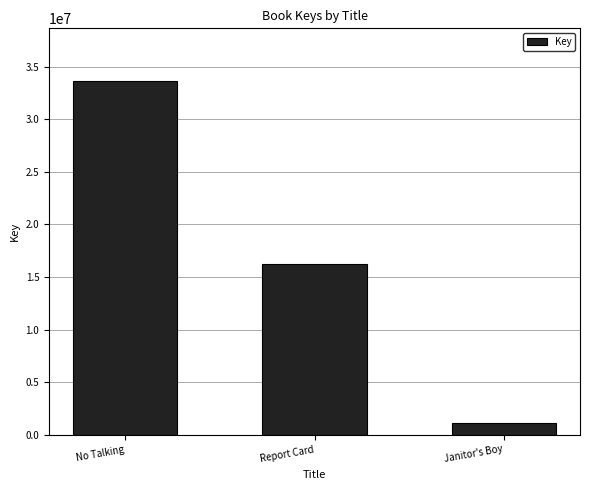

True or false: the data shows 33633402 at No Talking.

True